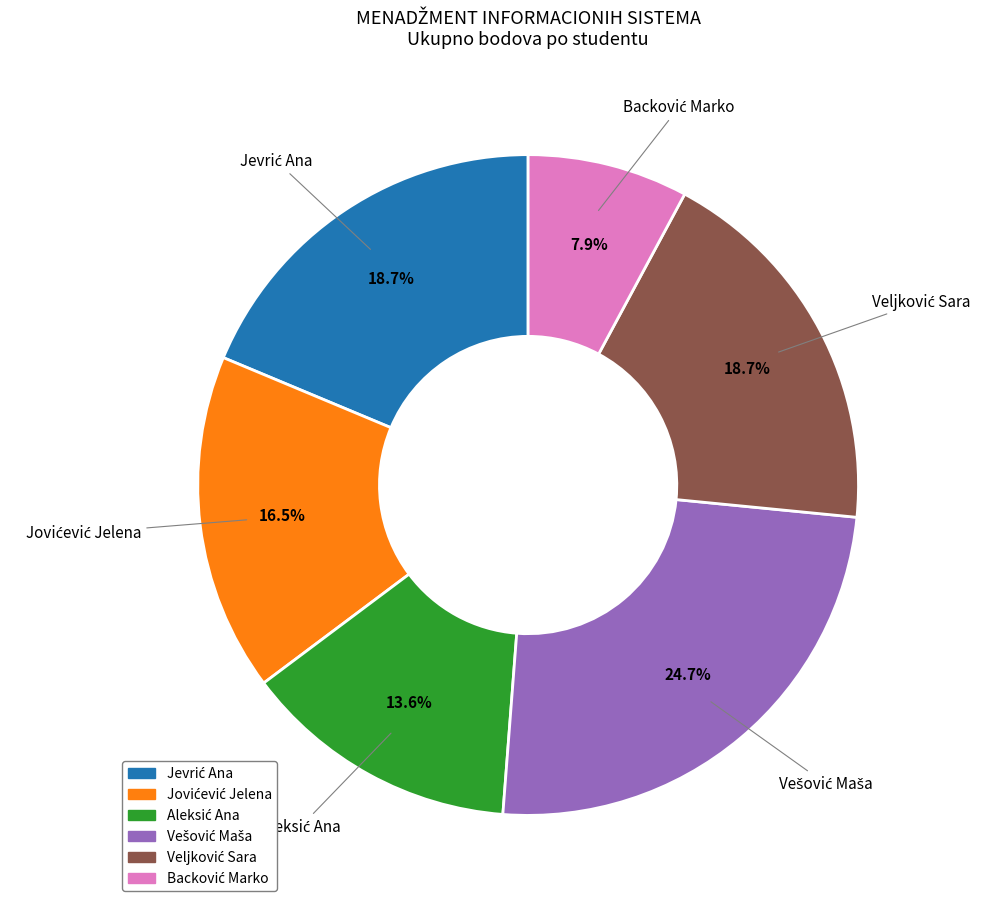

Is there any slice that represents more than half of the pie?

No